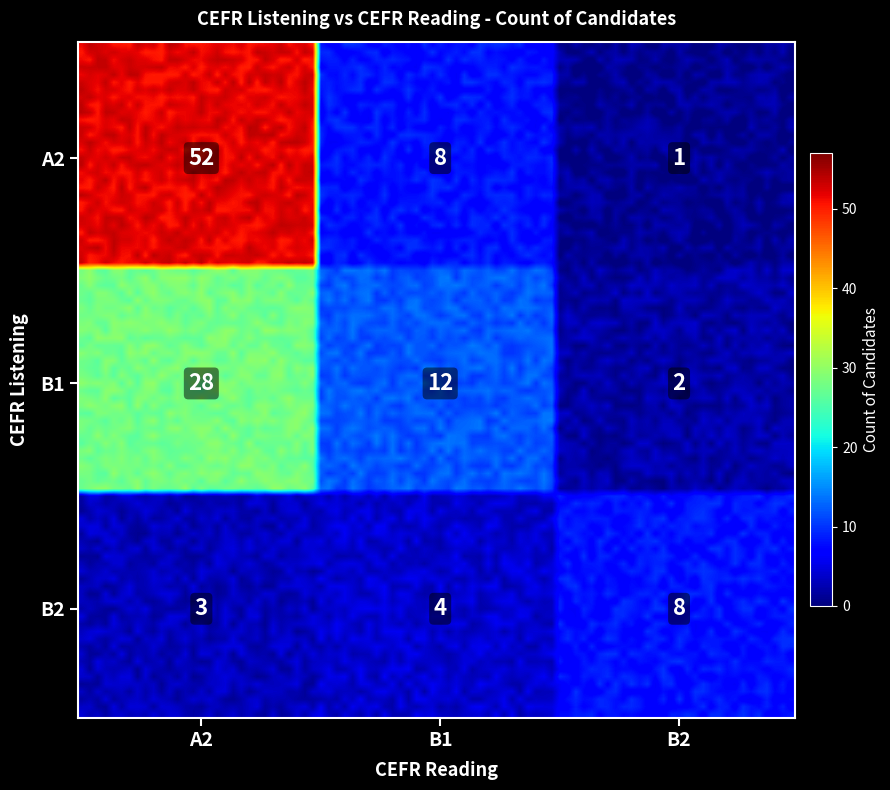

What is the ratio of the value at B1_B2 to the value at A2_B1?

0.2